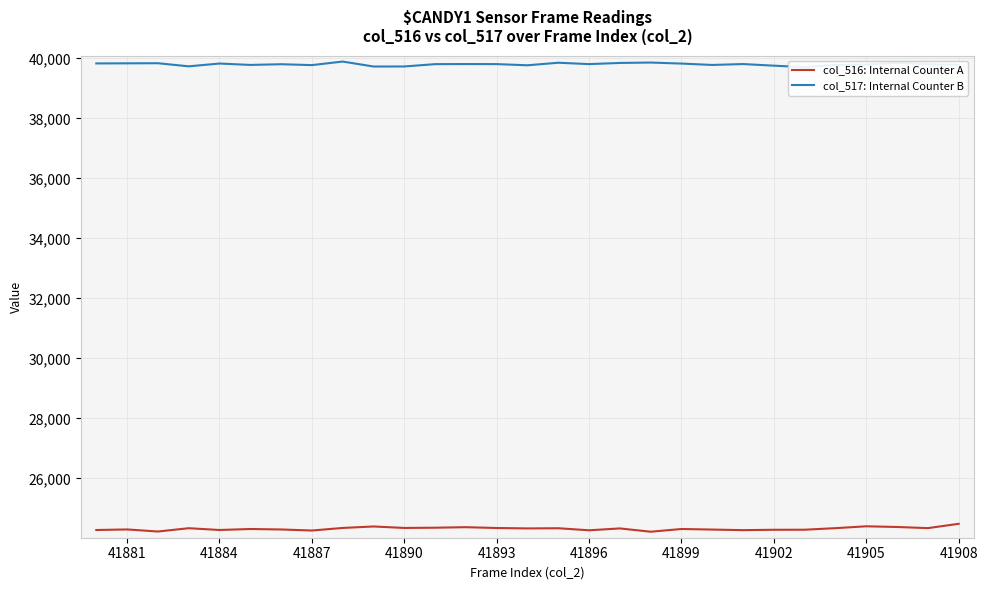

True or false: col_516: Internal Counter A and col_517: Internal Counter B intersect in this chart.

False